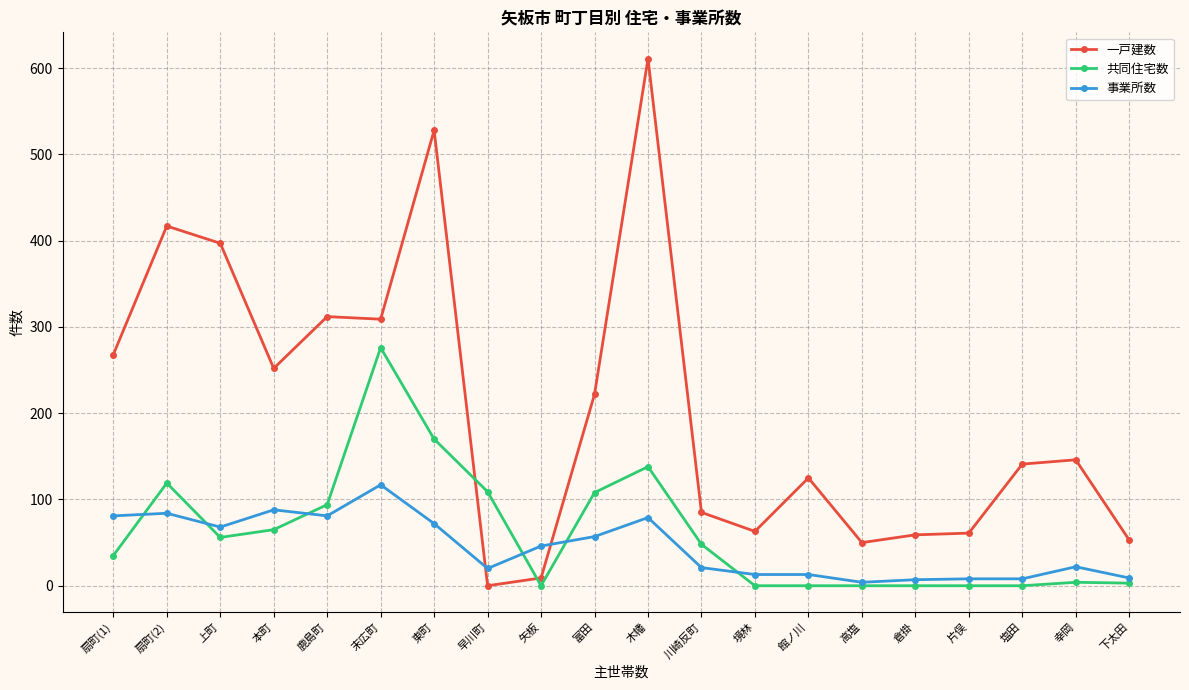

At how many categories does at least one series exceed 186?

9